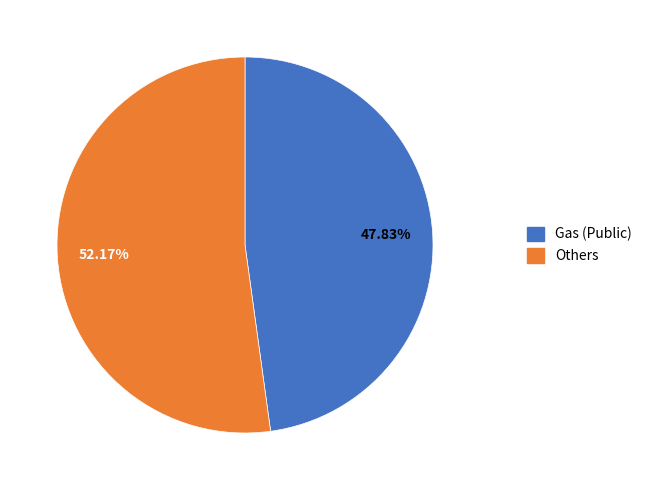

Is there a majority slice in this chart?

Yes